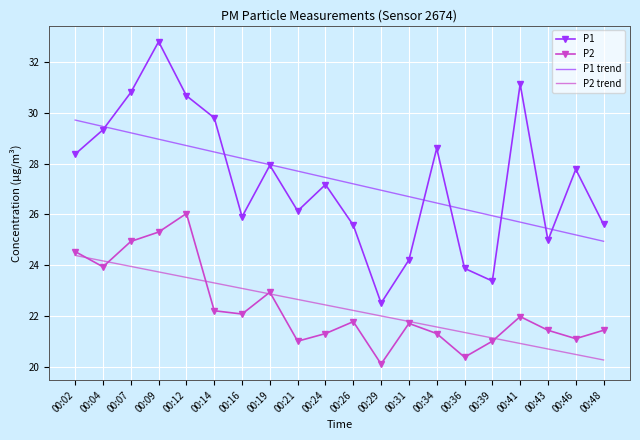

Reading left to right, transcribe all the data shown in this chart.

P1: 28.4	29.3	30.8	32.8	30.7	29.8	25.9	27.9	26.1	27.2	25.6	22.5	24.2	28.6	23.9	23.4	31.1	25.0	27.8	25.6
P2: 24.5	23.9	24.9	25.3	26.0	22.2	22.1	22.9	21.0	21.3	21.8	20.1	21.7	21.3	20.4	21.0	22.0	21.4	21.1	21.4
P1 trend: 29.7	29.5	29.2	29.0	28.7	28.5	28.2	28.0	27.7	27.4	27.2	26.9	26.7	26.4	26.2	25.9	25.7	25.4	25.2	24.9
P2 trend: 24.4	24.2	23.9	23.7	23.5	23.3	23.1	22.9	22.6	22.4	22.2	22.0	21.8	21.6	21.3	21.1	20.9	20.7	20.5	20.3